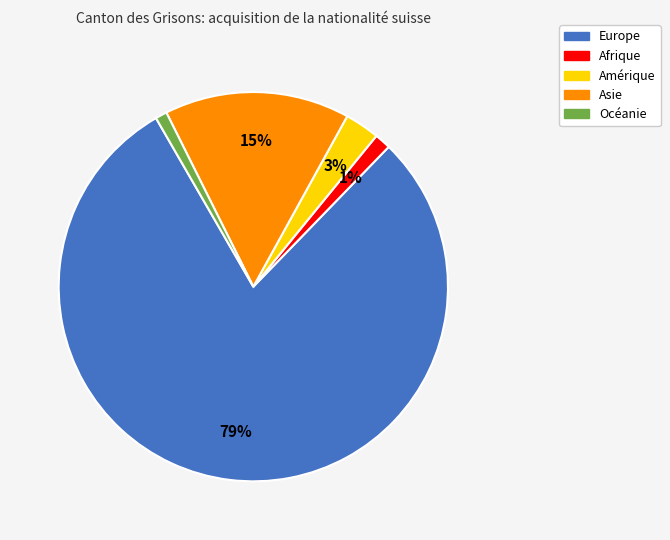

Between Océanie and Amérique, which is larger?

Amérique